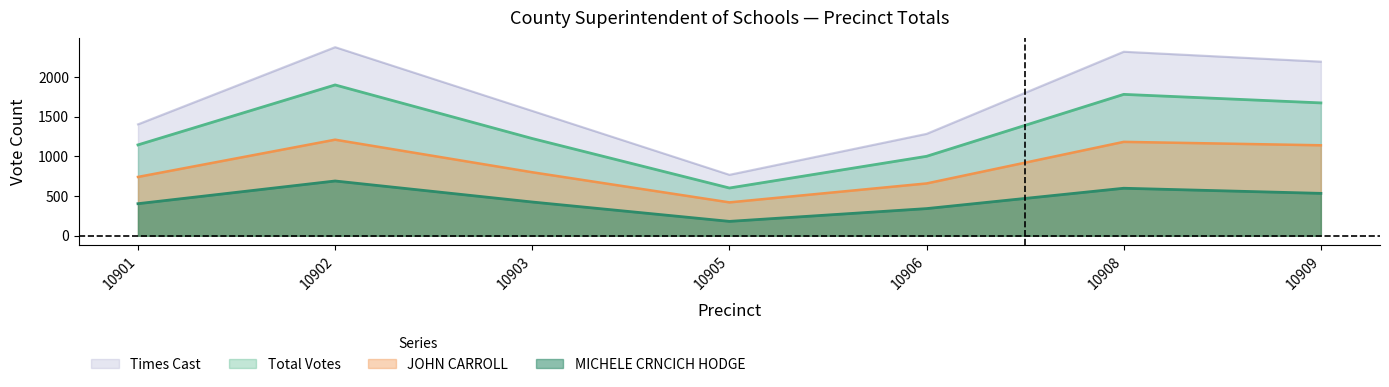

How many interior local valleys does the JOHN CARROLL series have?

1